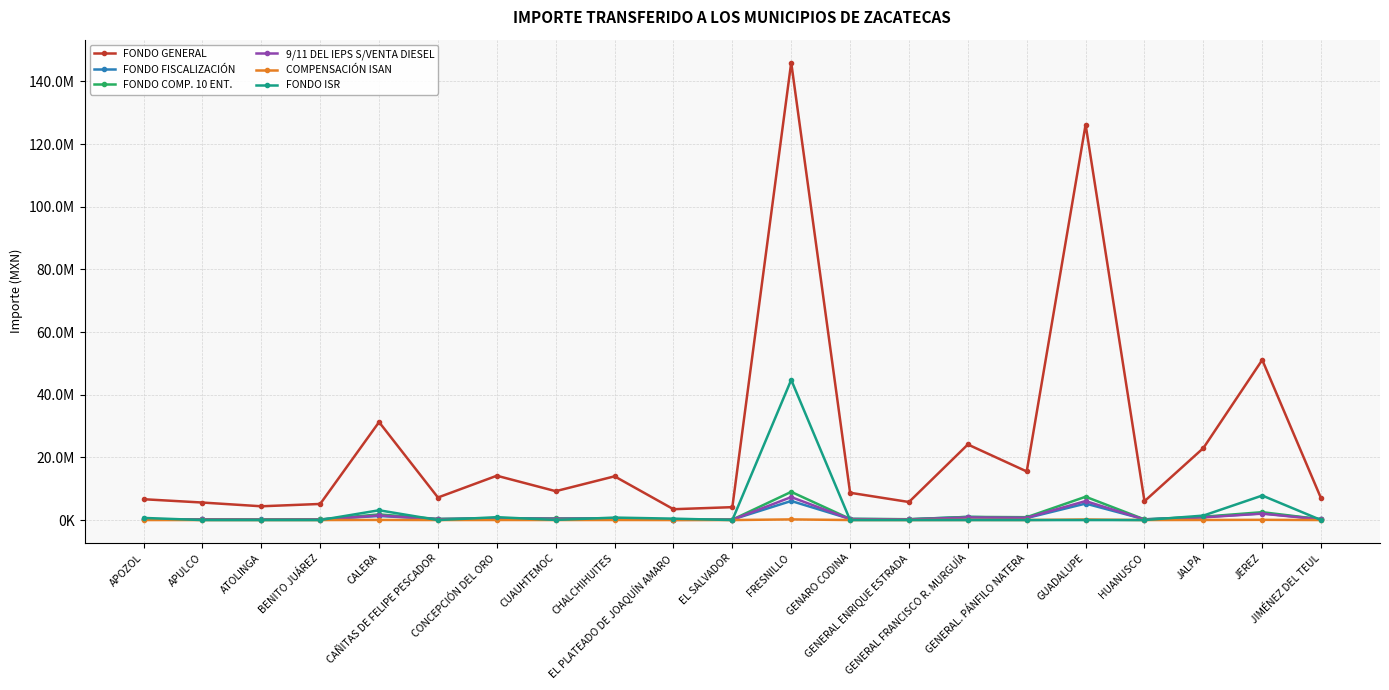

Is this an area chart (filled region under the line)?

No